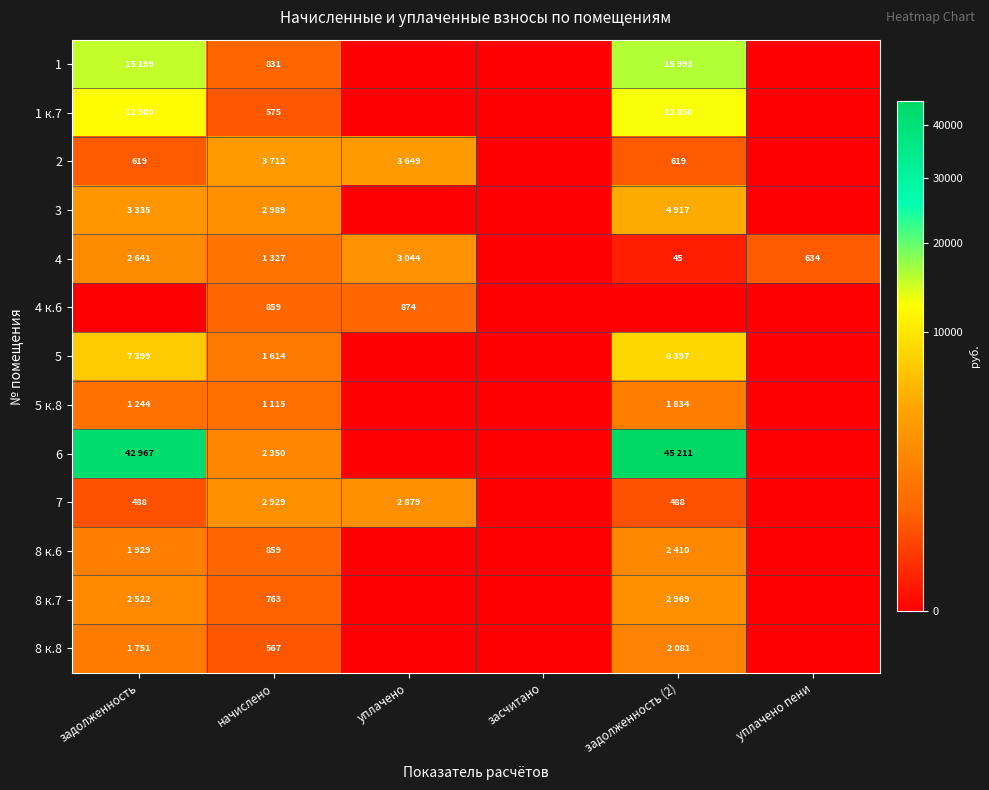

How many positive values does the 6 series have?

3